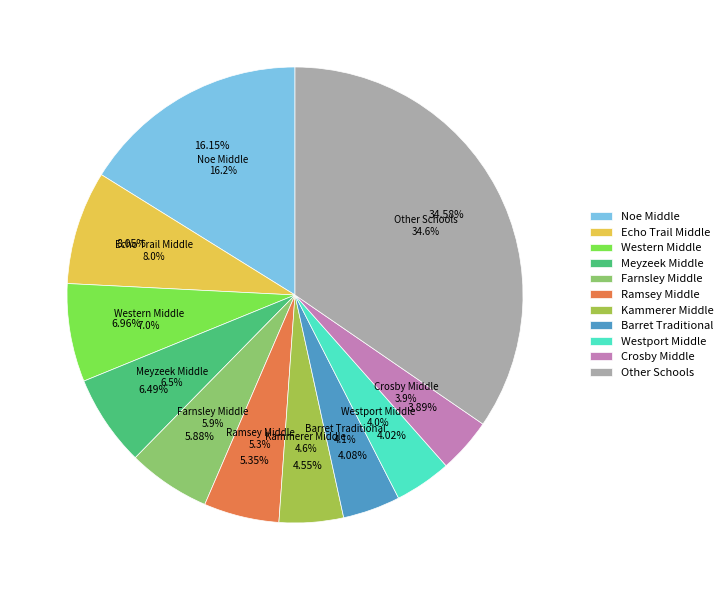

Is there a majority slice in this chart?

No